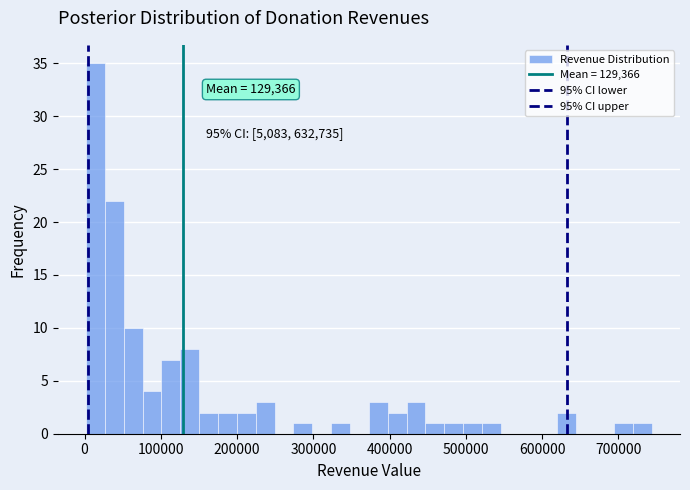

Around what value on the x-axis is the tallest bar? Give the approximate position of its centre, as read against the axis.

10000